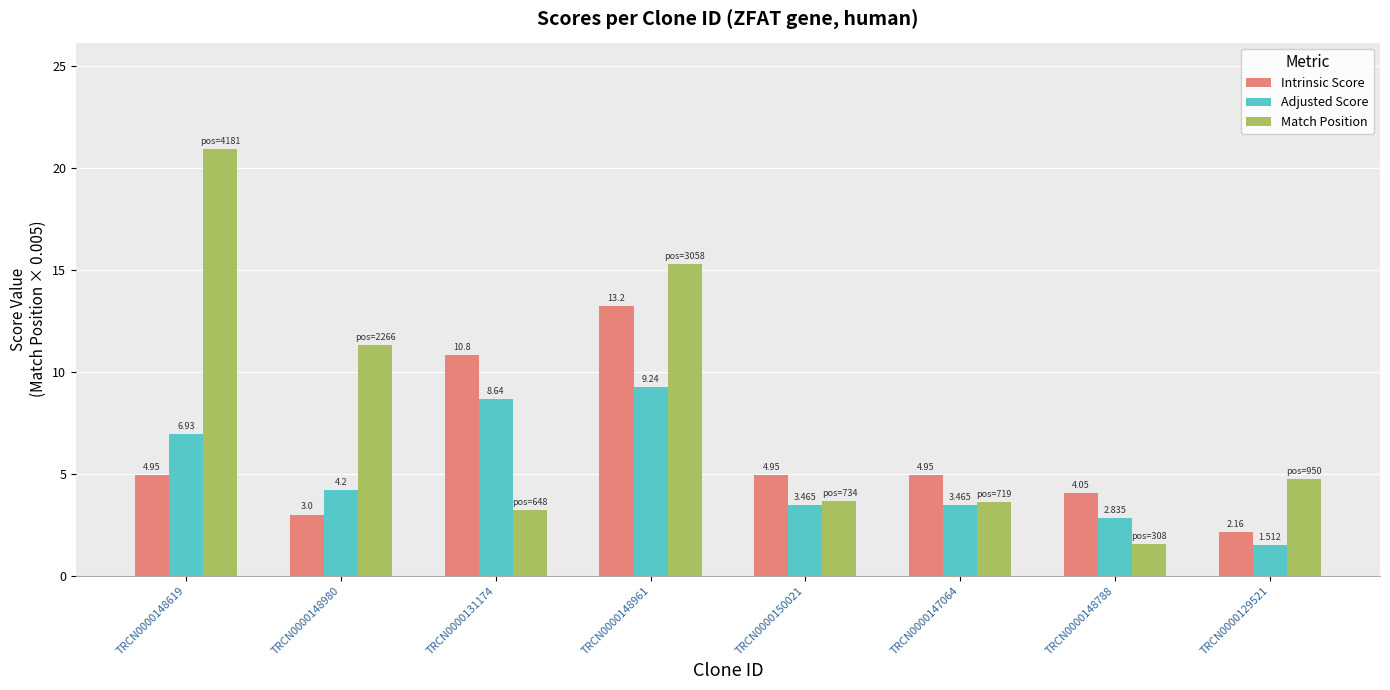

Between TRCN0000148788 and TRCN0000129521, which series saw the biggest shift?

Match Position